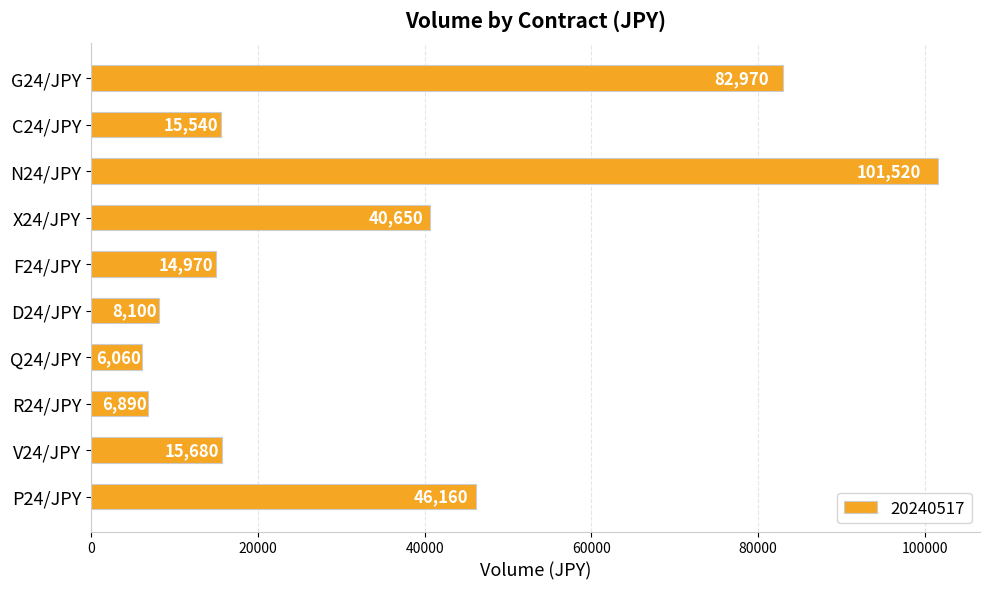

What is the change in value from F24/JPY to Q24/JPY?

-8910